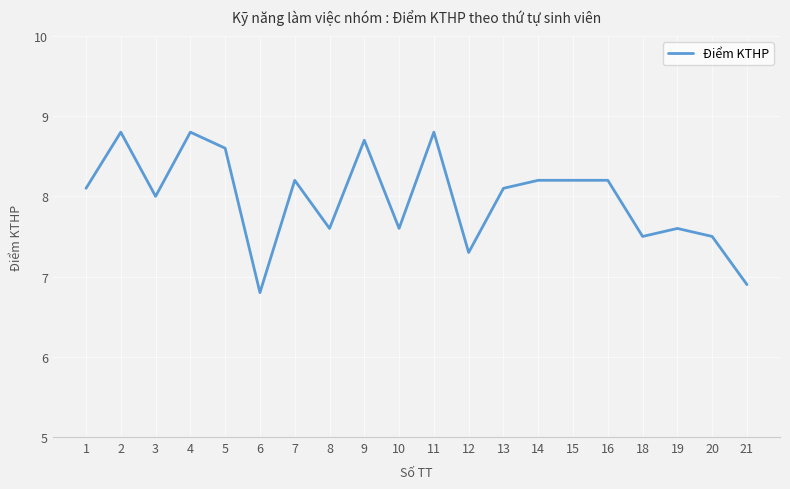

Does the chart display data point markers on the line(s)?

No